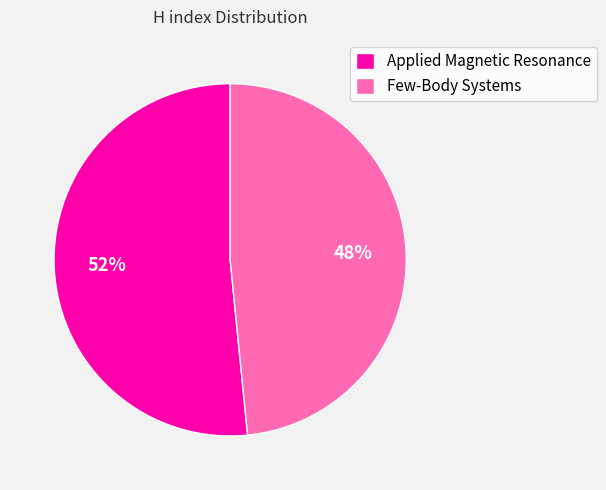

What percentage is the Applied Magnetic Resonance slice, to the nearest percent?

52%